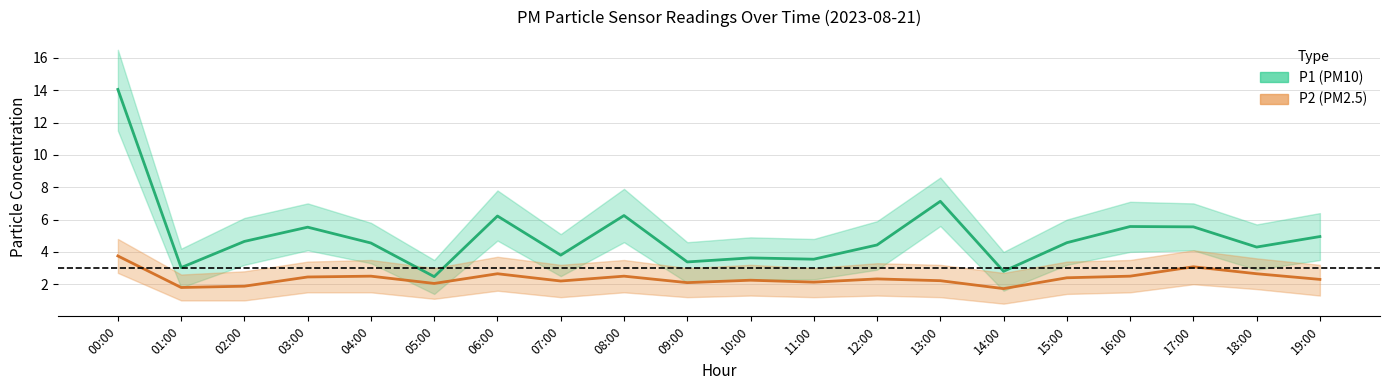

At which label does P1 first exceed 4?

00:00